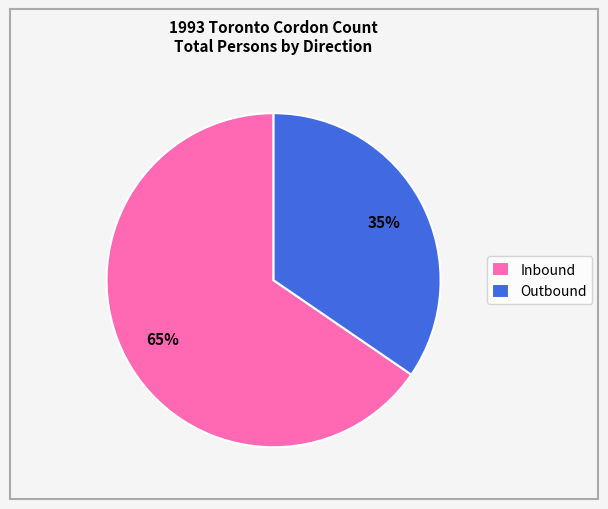

To the nearest percent, what portion does Outbound represent?

35%